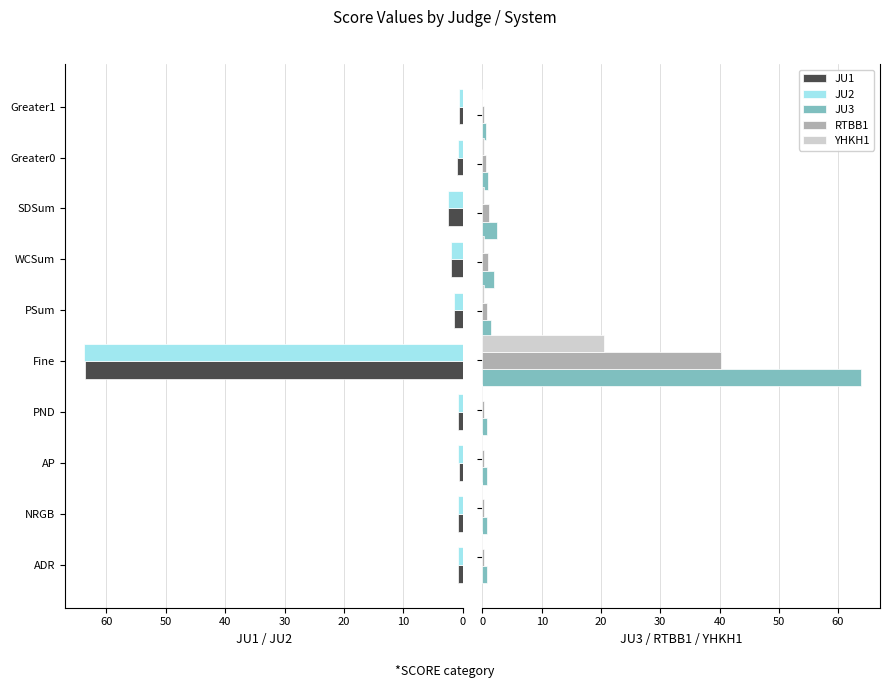

What is the difference between the maximum and minimum values in the RTBB1 series?

40.1